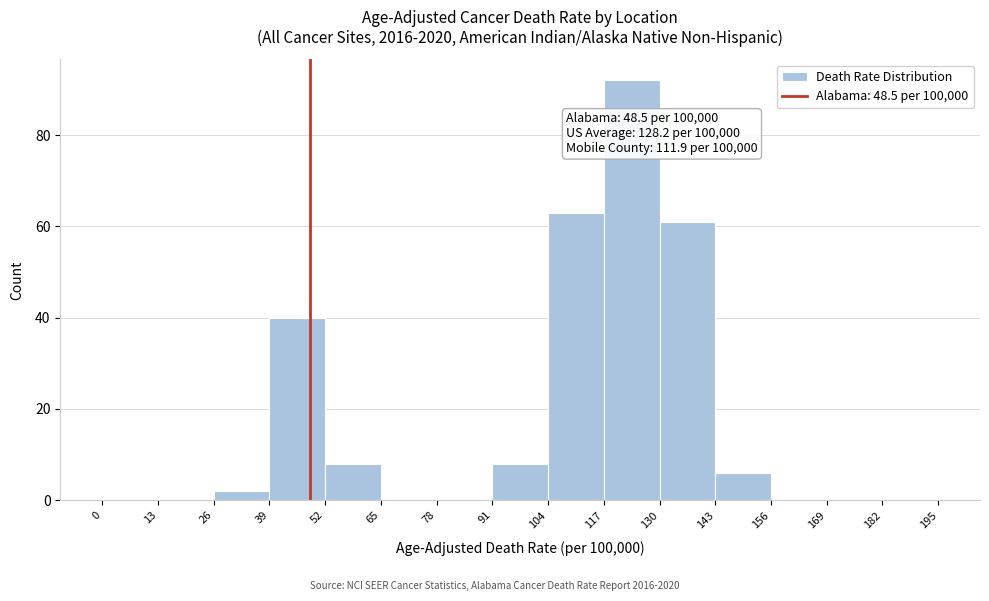

Over which range of the x-axis is the bar tallest?

117 to 130